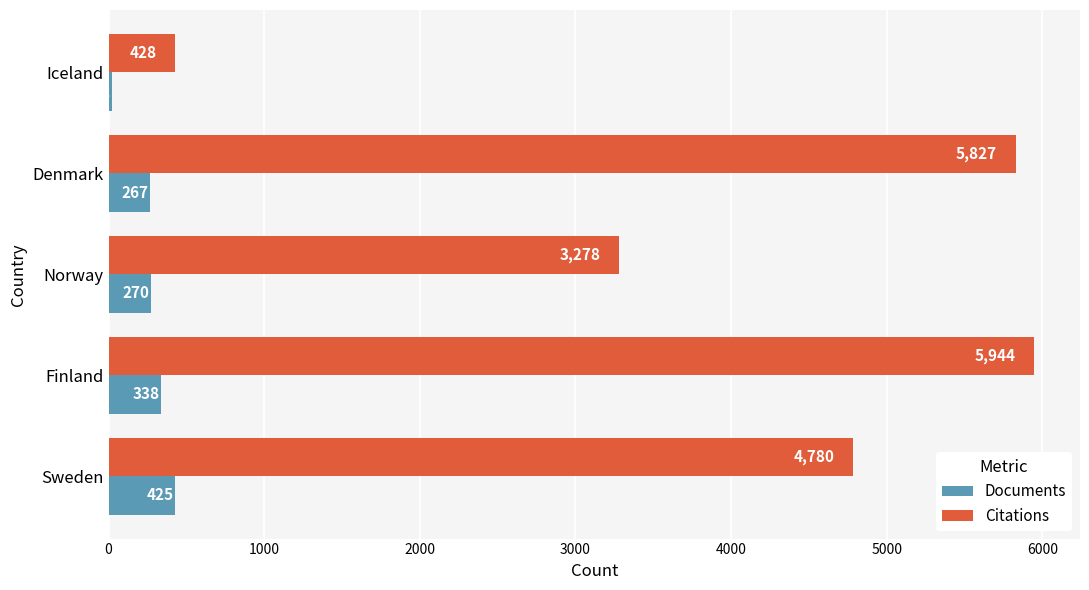

Which series has the widest spread of values?

Citations